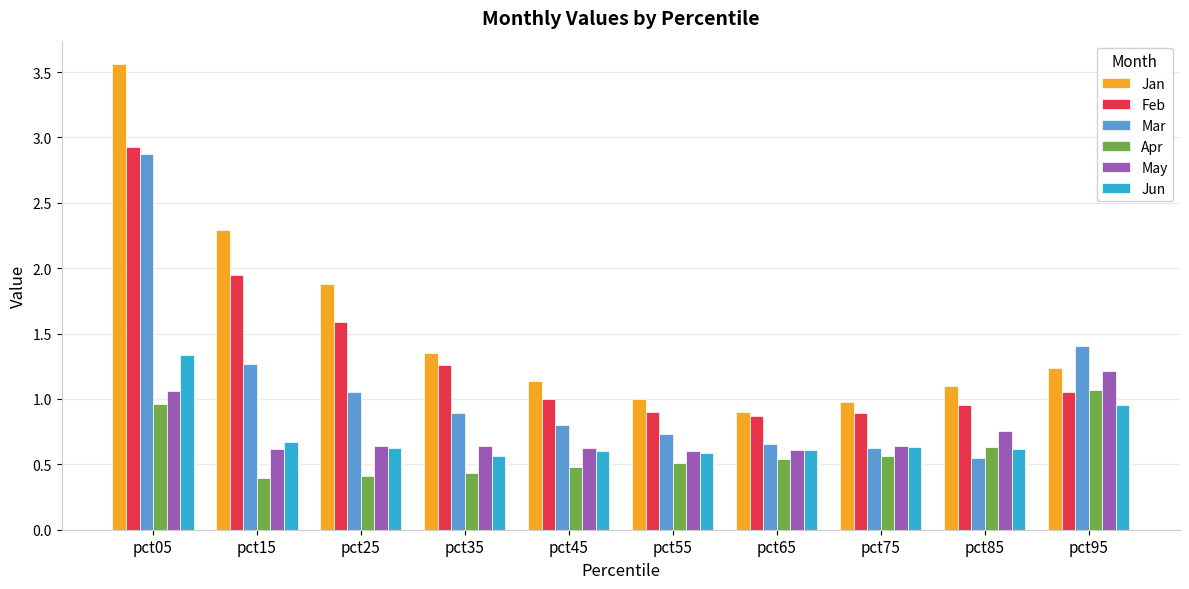

What is the sum of all Jan values?

15.4